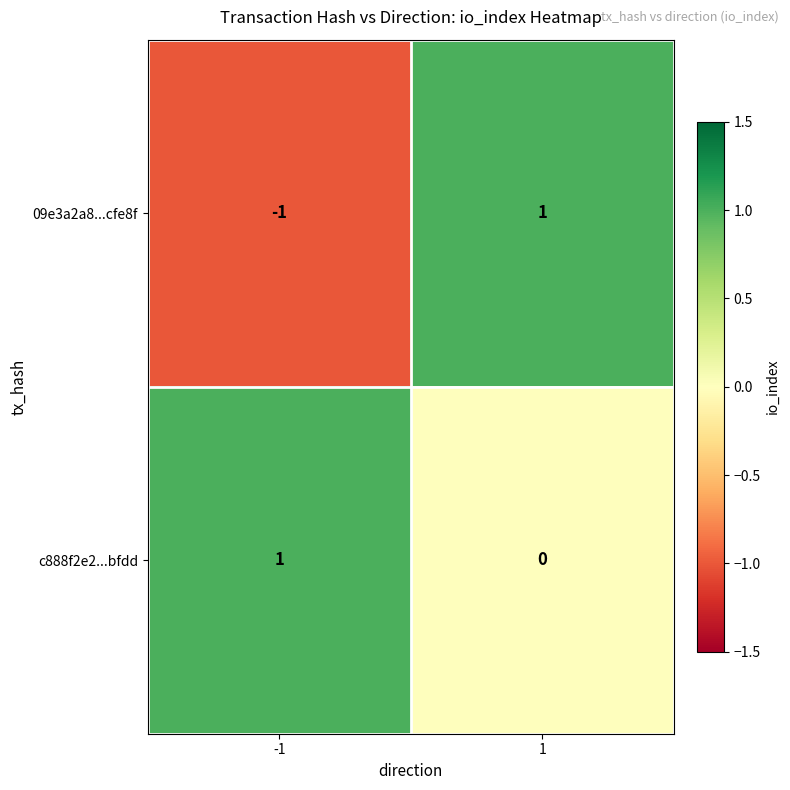

Which series has the widest spread of values?

09e3a2a8...cfe8f